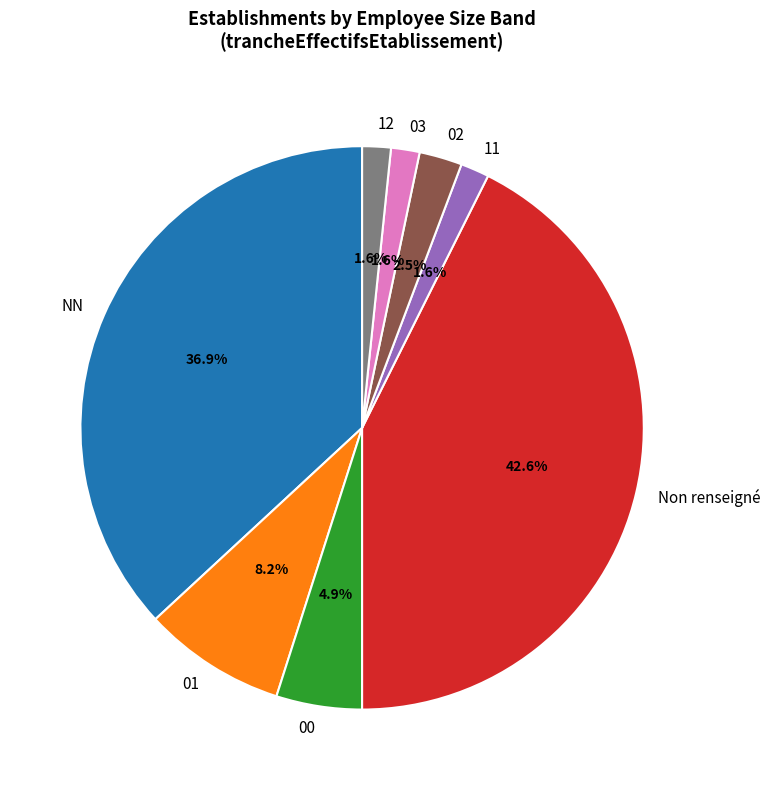

Which slice is the largest?

Non renseigné